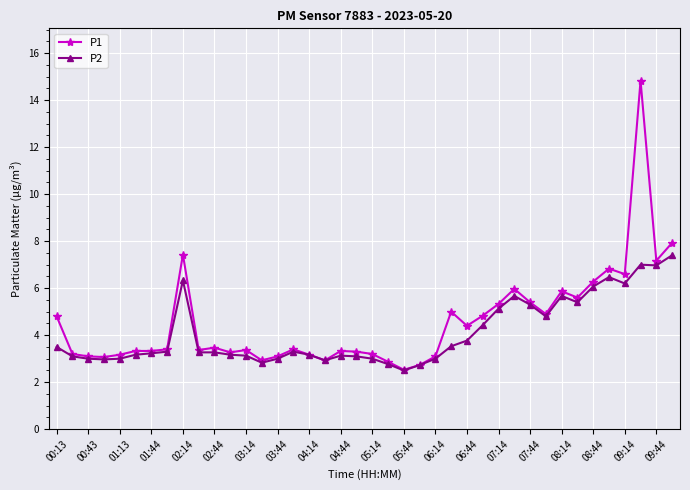

Which series has the widest spread of values?

P1